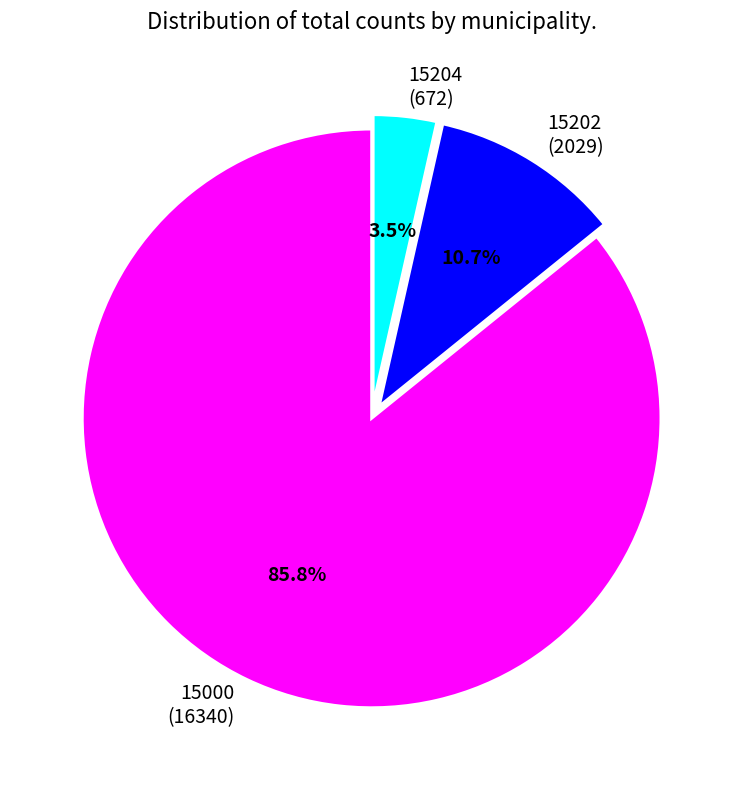

What is the largest slice in the pie chart?

15000 (16340)